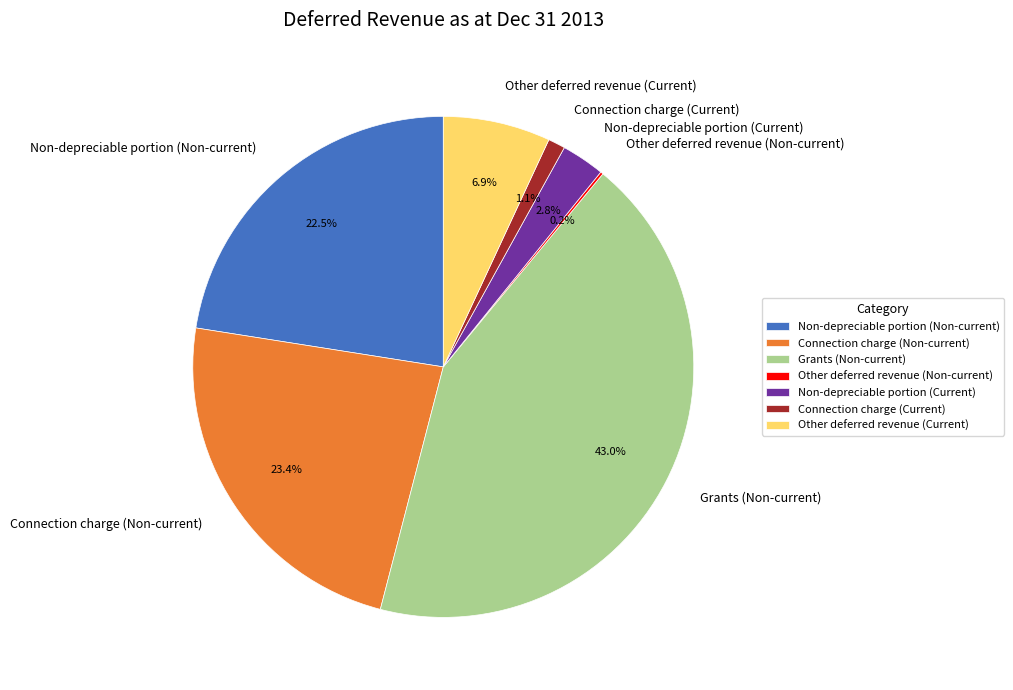

Which category has the biggest portion of the pie?

Grants (Non-current)